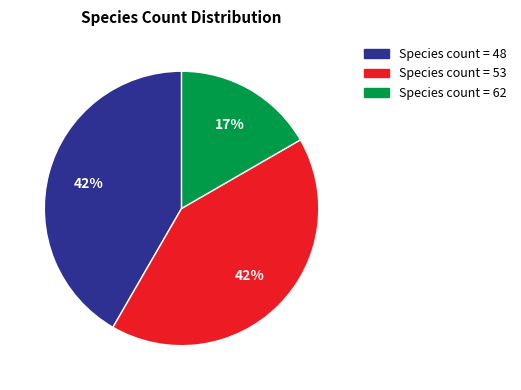

To the nearest percent, what is the average slice percentage?

33%